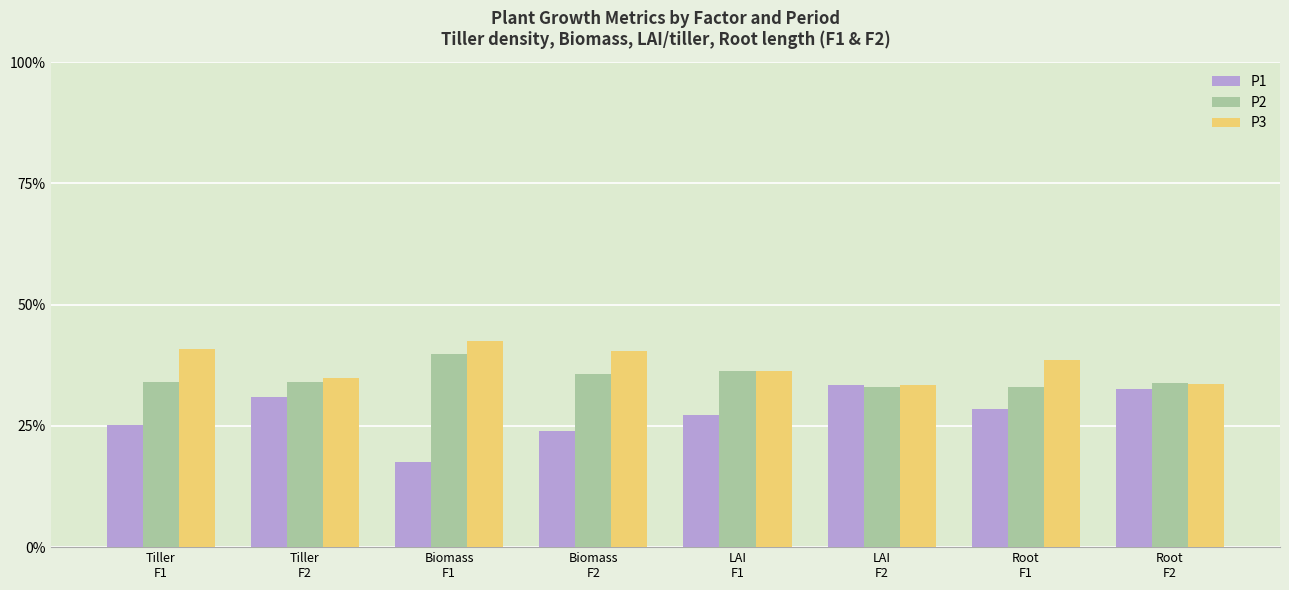

What is the maximum value for P3?

42.6